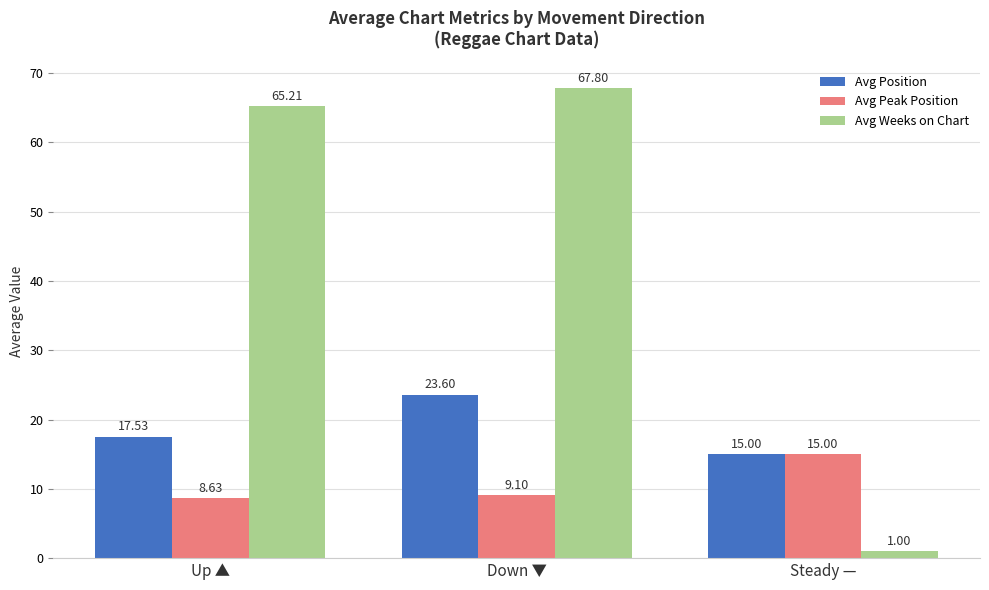

List the labels in order of Avg Peak Position value, largest first.

Steady —, Down ▼, Up ▲